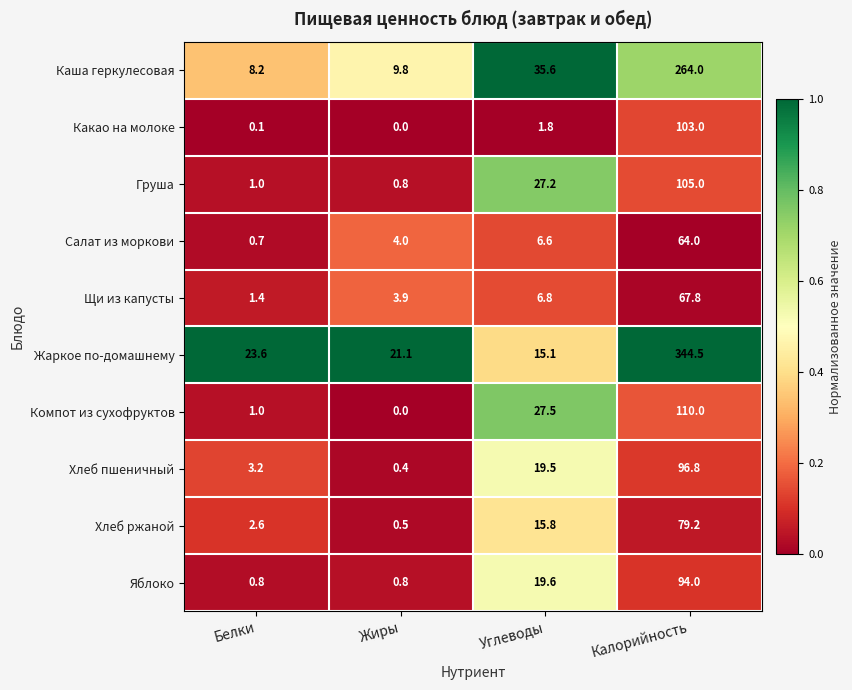

What is the sum of the Груша values at Калорийность and Жиры?

105.8